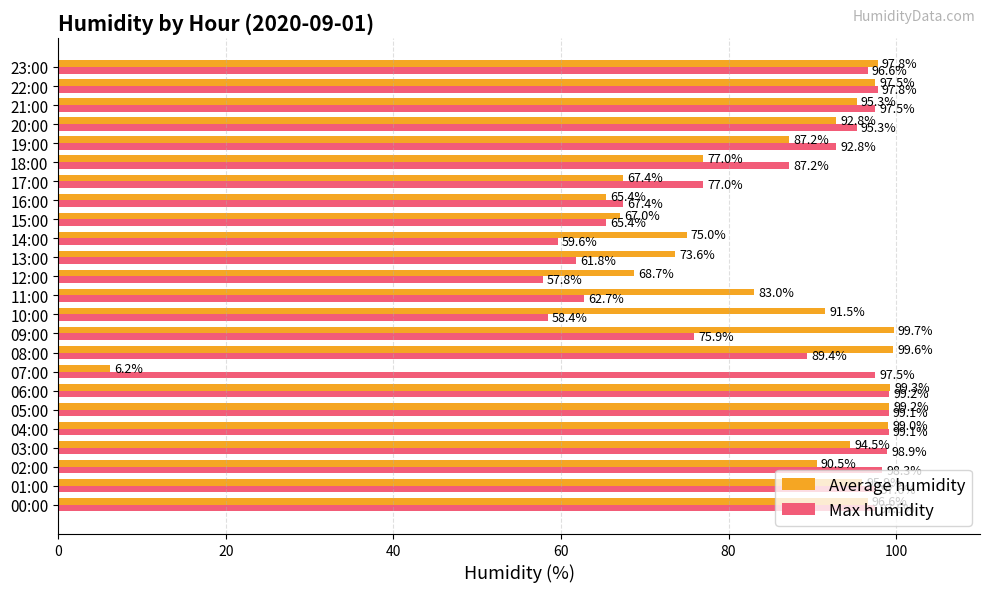

What is the difference between the maximum and second lowest values in the Max humidity series?

40.8